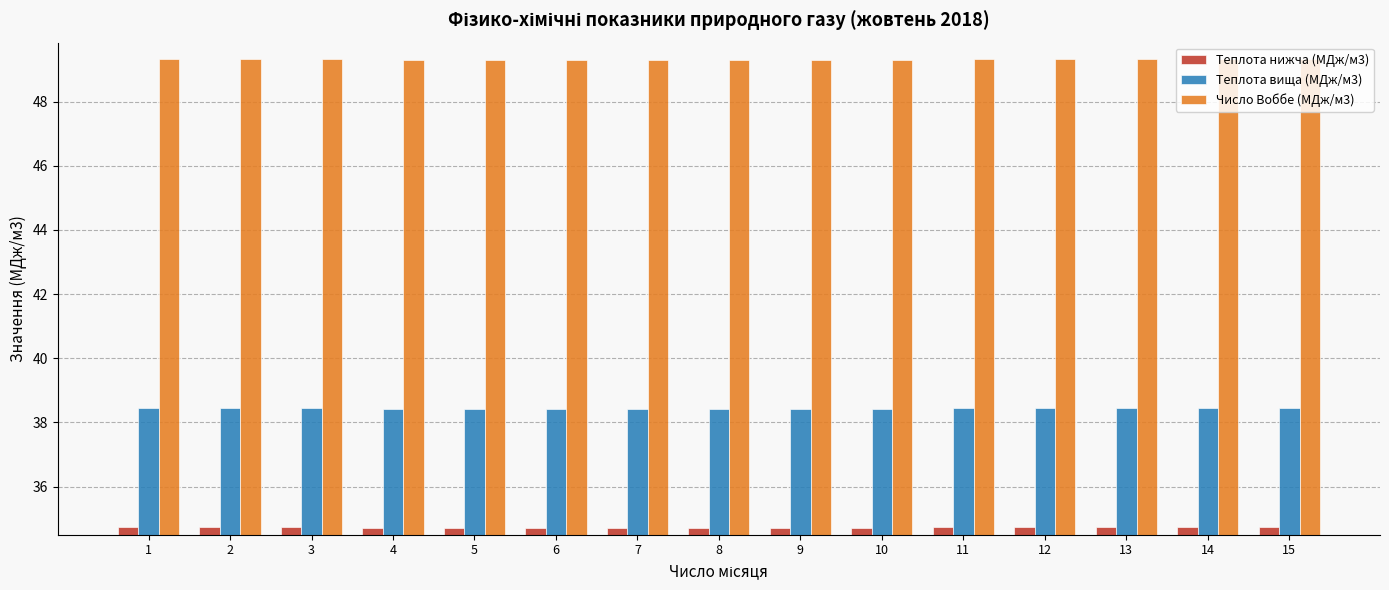

The Теплота нижча (МДж/м3) series shows 34.7 at 12. True or false?

True